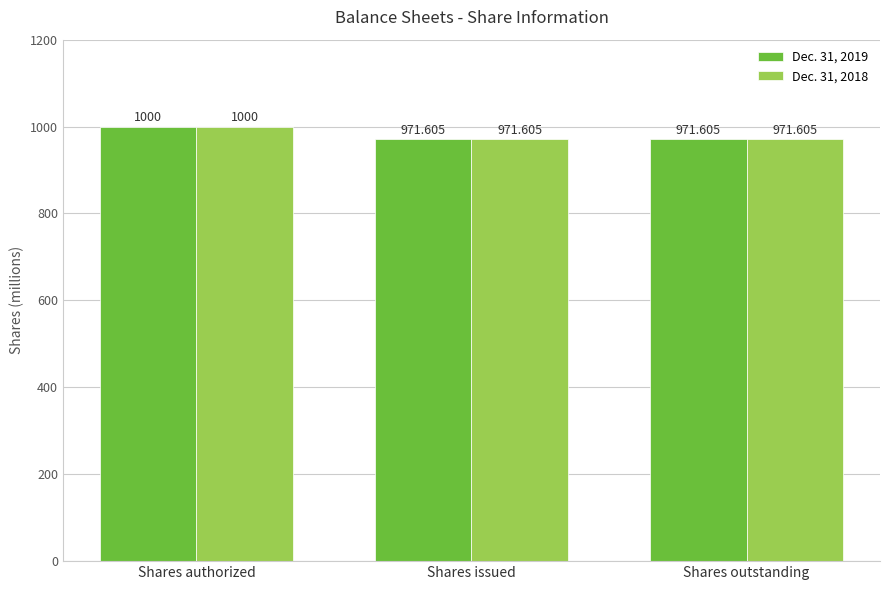

Which category has the highest value in the Dec. 31, 2019 series?

Shares authorized